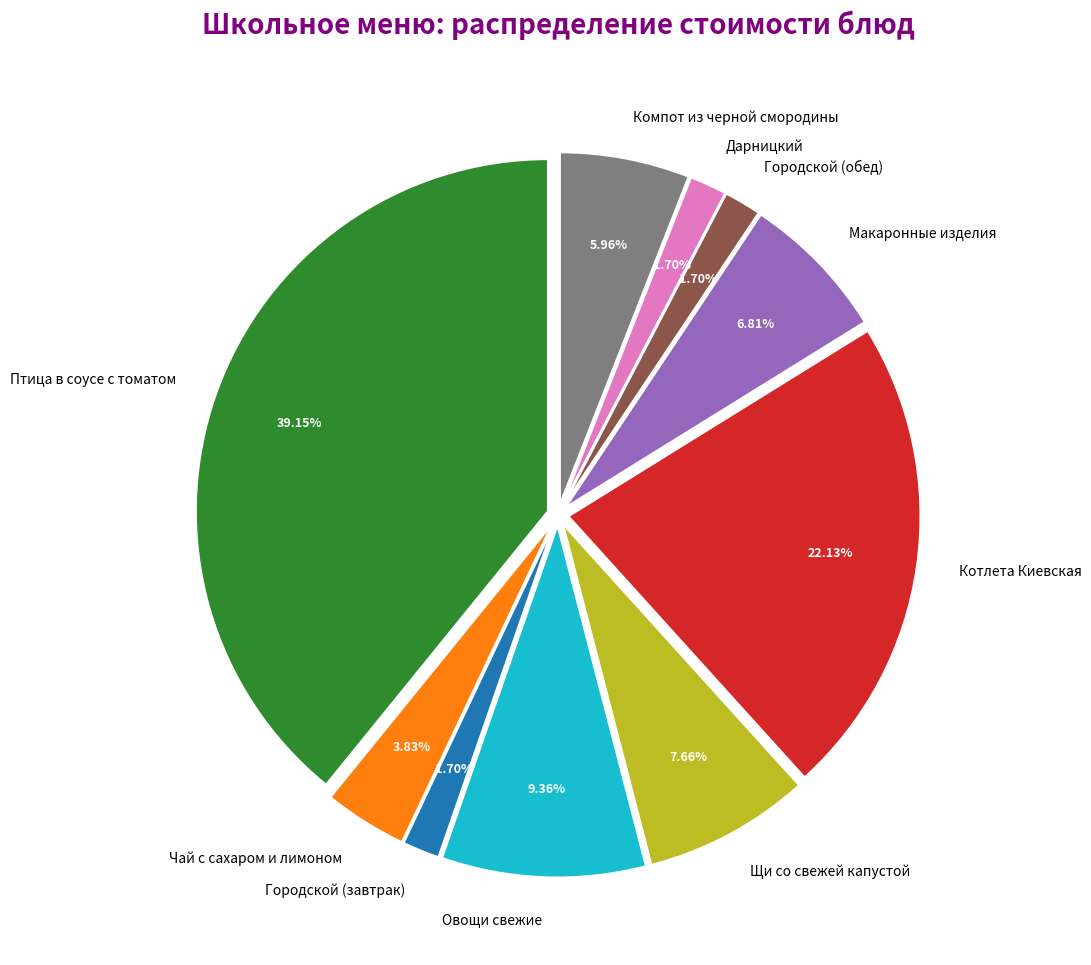

Which slice is the largest?

Птица в соусе с томатом